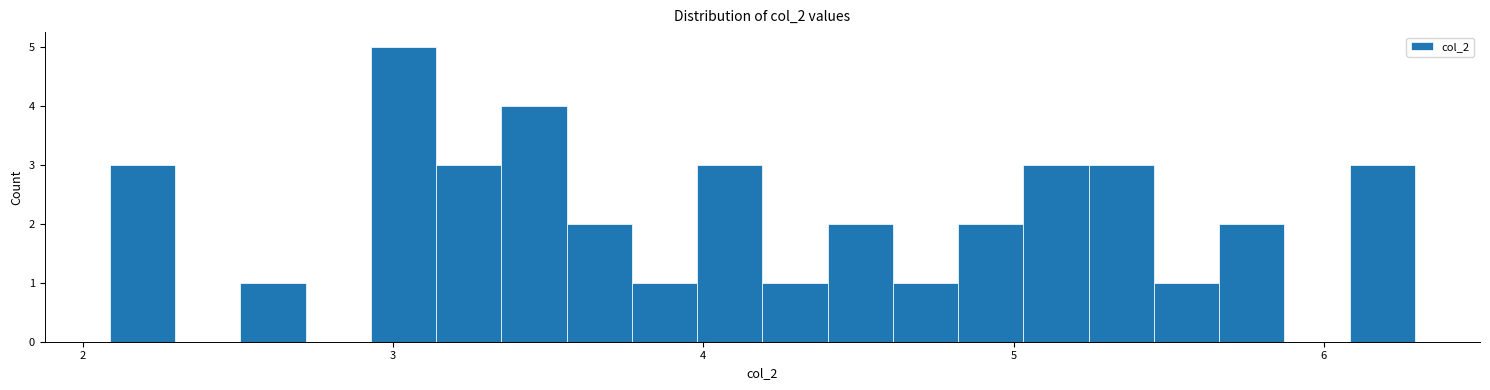

Read against the x-axis, roughly where is the centre of the tallest bar?

3.0